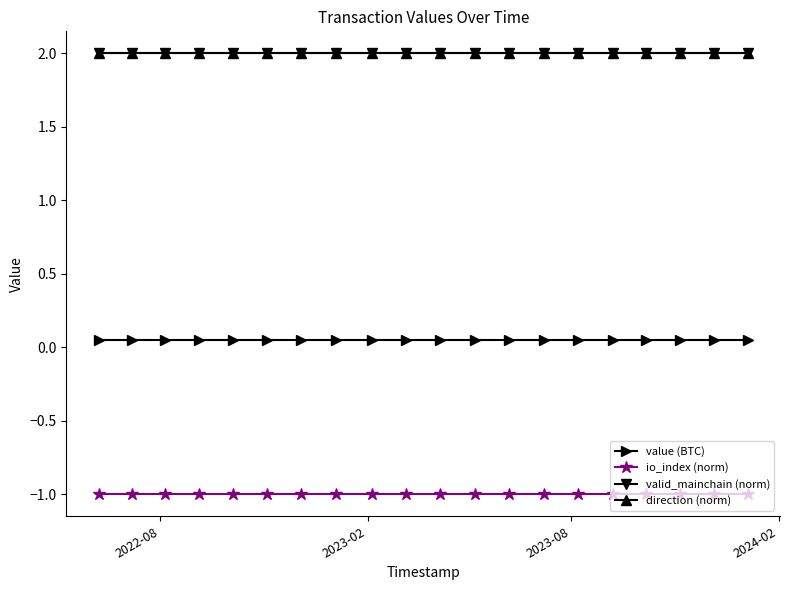

True or false: valid_mainchain (norm) and io_index (norm) cross at least once.

False